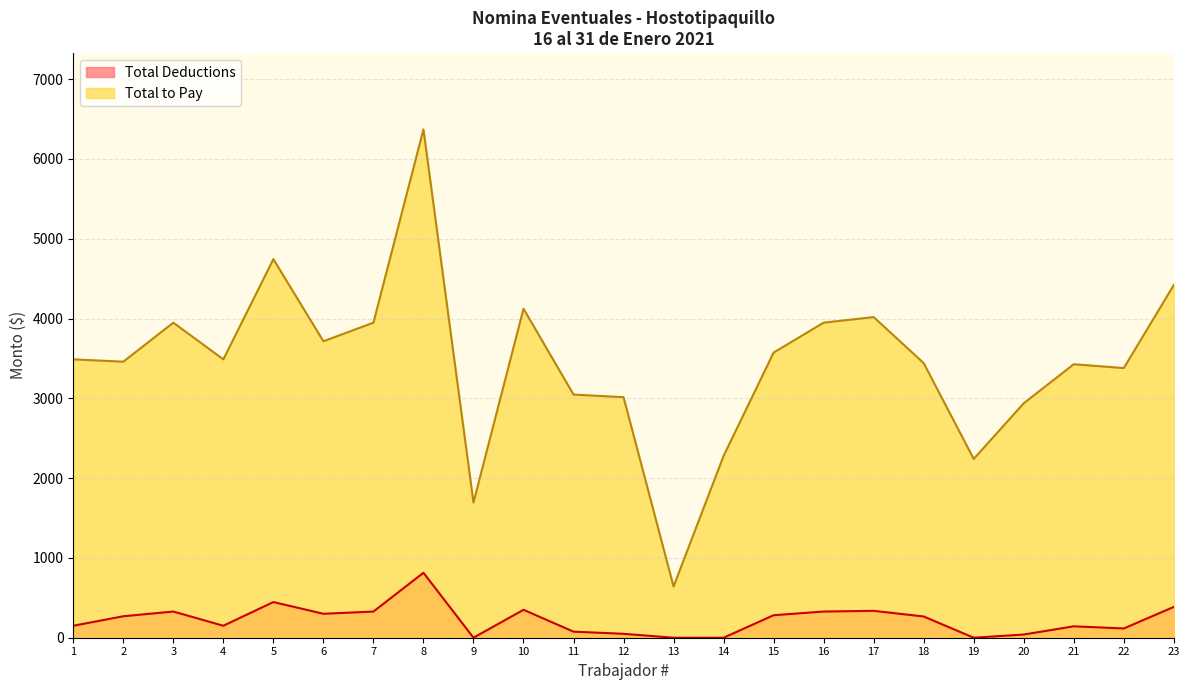

What is the sum of all Total Deductions values?

5159.0